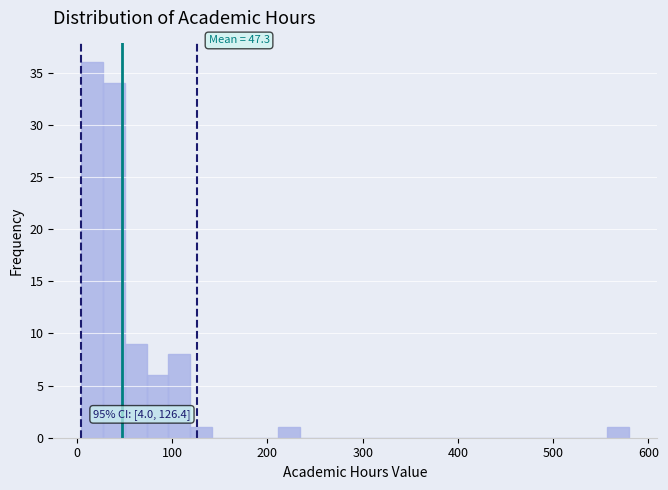

Around what value on the x-axis is the tallest bar? Give the approximate position of its centre, as read against the axis.

20